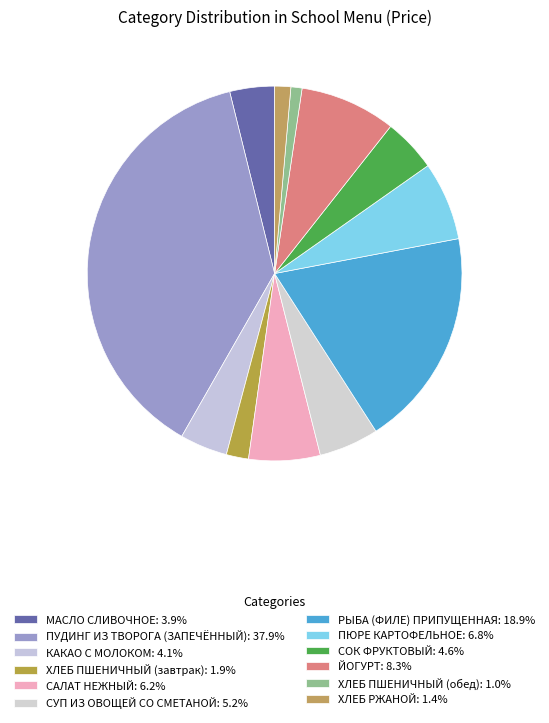

What percentage is NOT represented by ХЛЕБ ПШЕНИЧНЫЙ (обед)?

99.0%